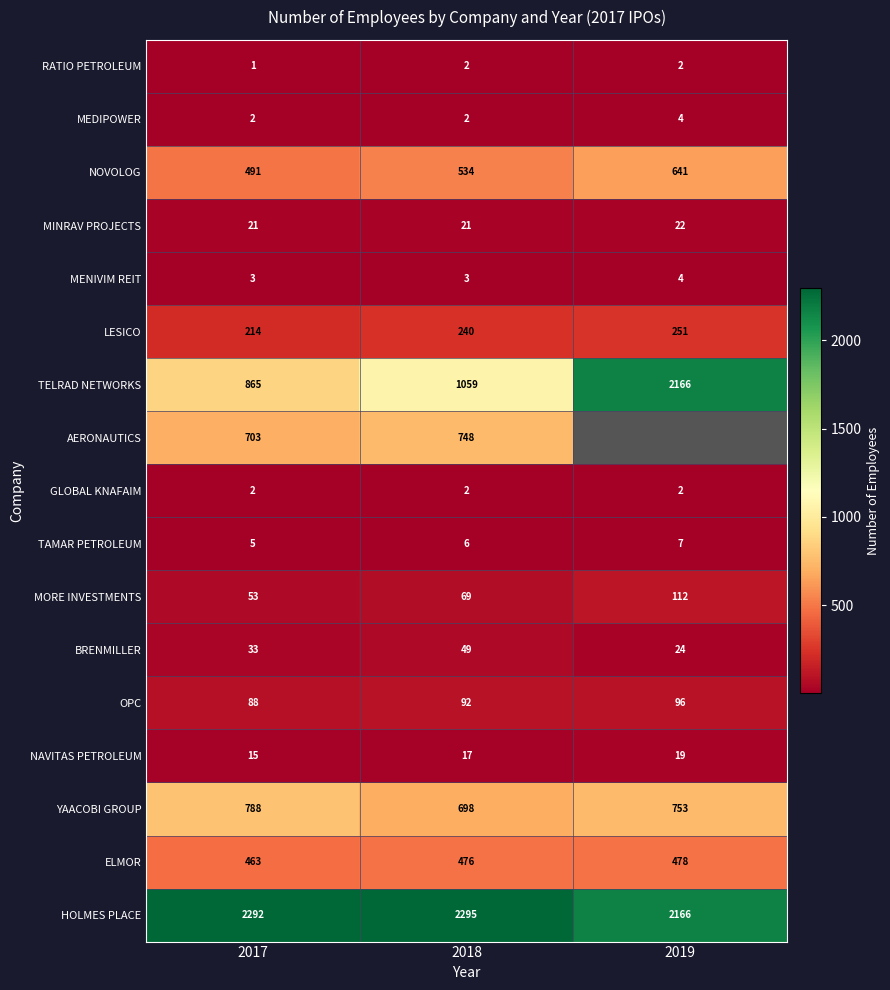

Between 2017 and 2018, which series saw the biggest shift?

TELRAD NETWORKS